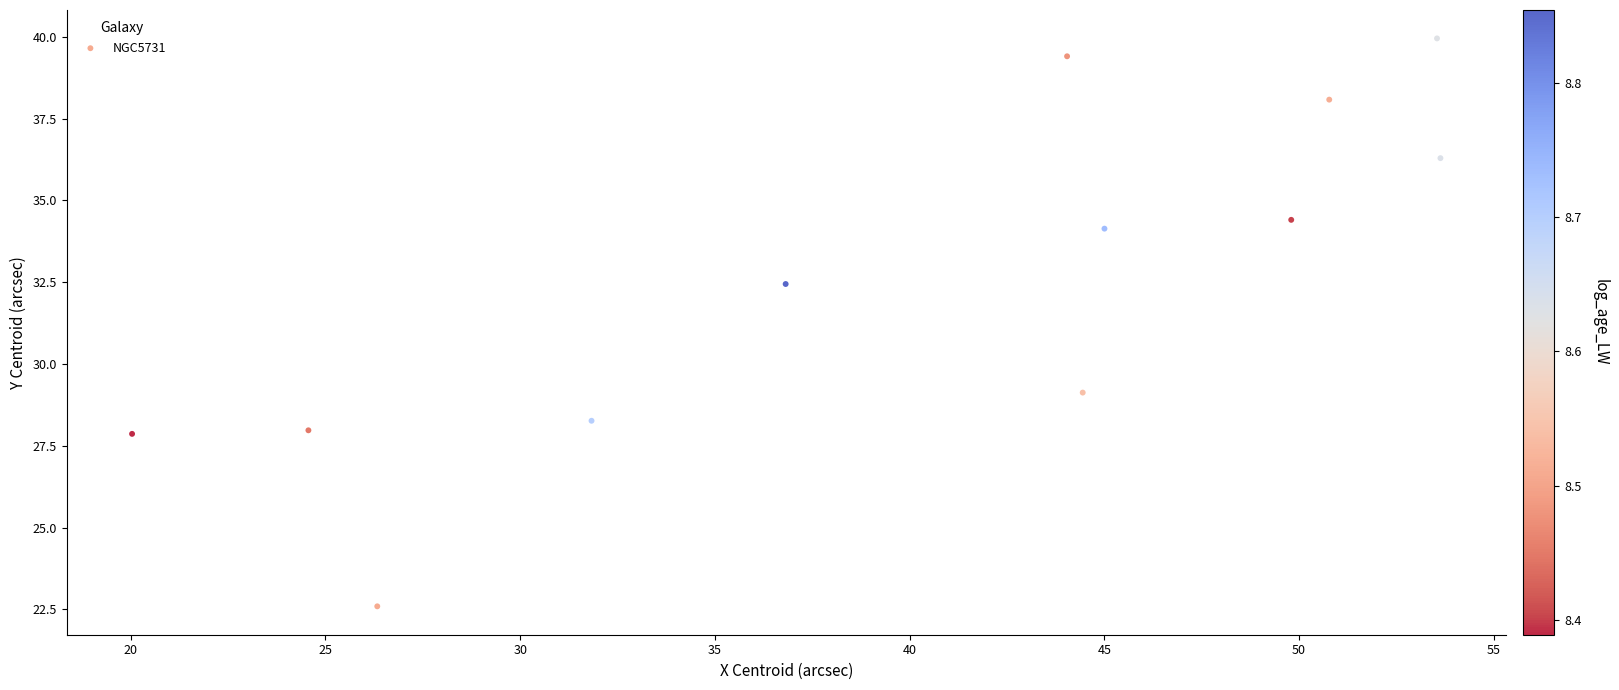

What Y value in the scatter plot is closest to 31?

32.4